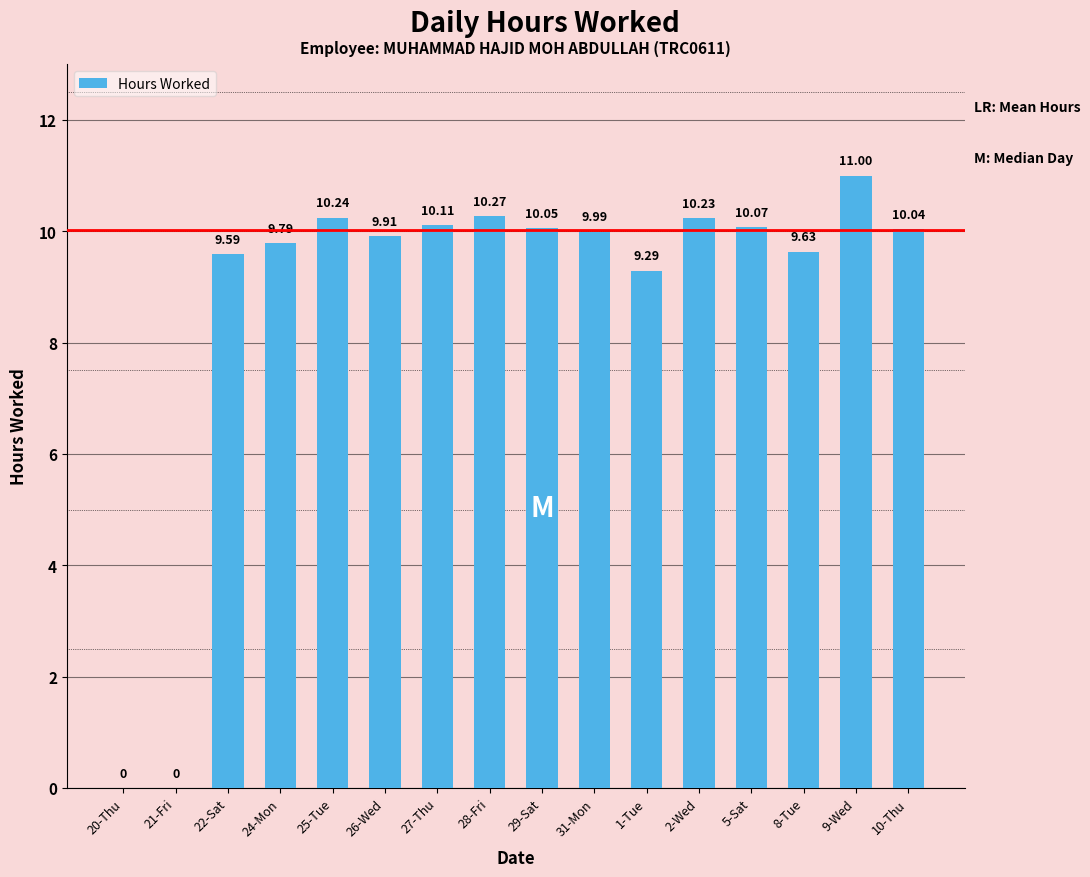

What is the sum of the values at 27-Thu and 9-Wed?

21.1